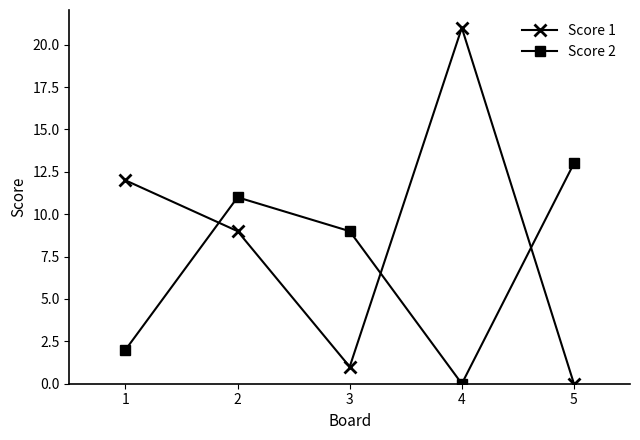

At which category does the chart reach its peak across all series?

4